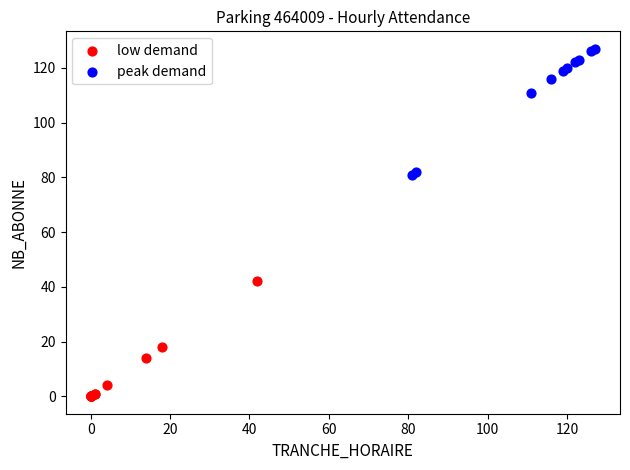

Which series reaches the minimum Y coordinate?

low demand